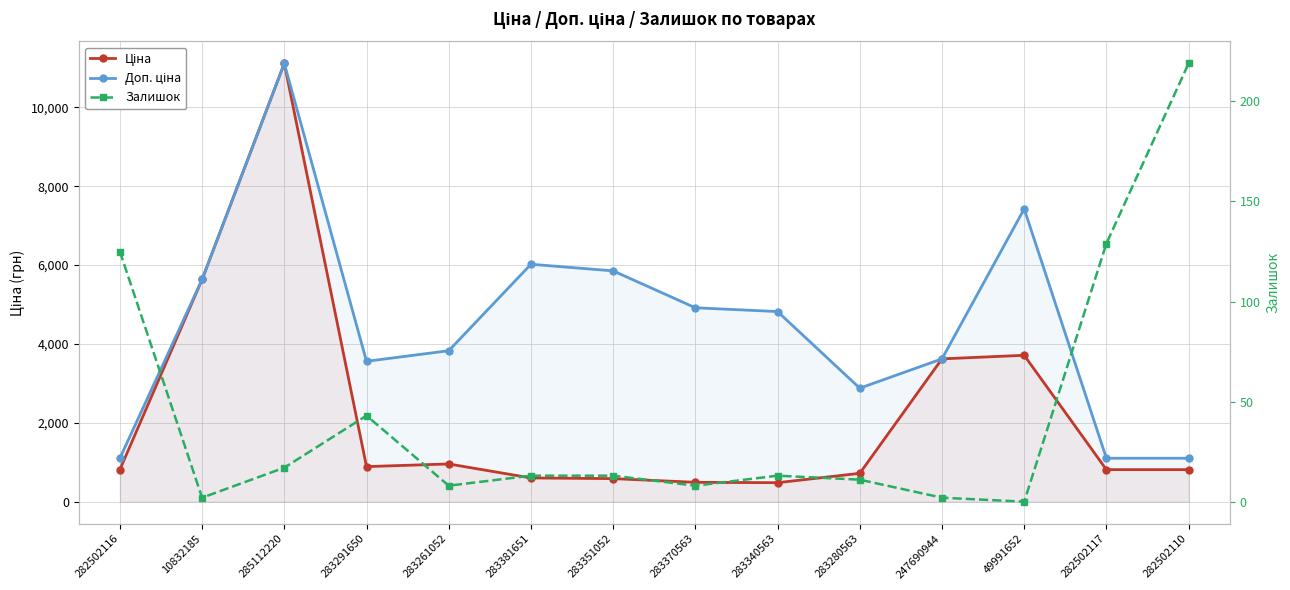

Is it true that Залишок equals 43.0 at 283291650?

True